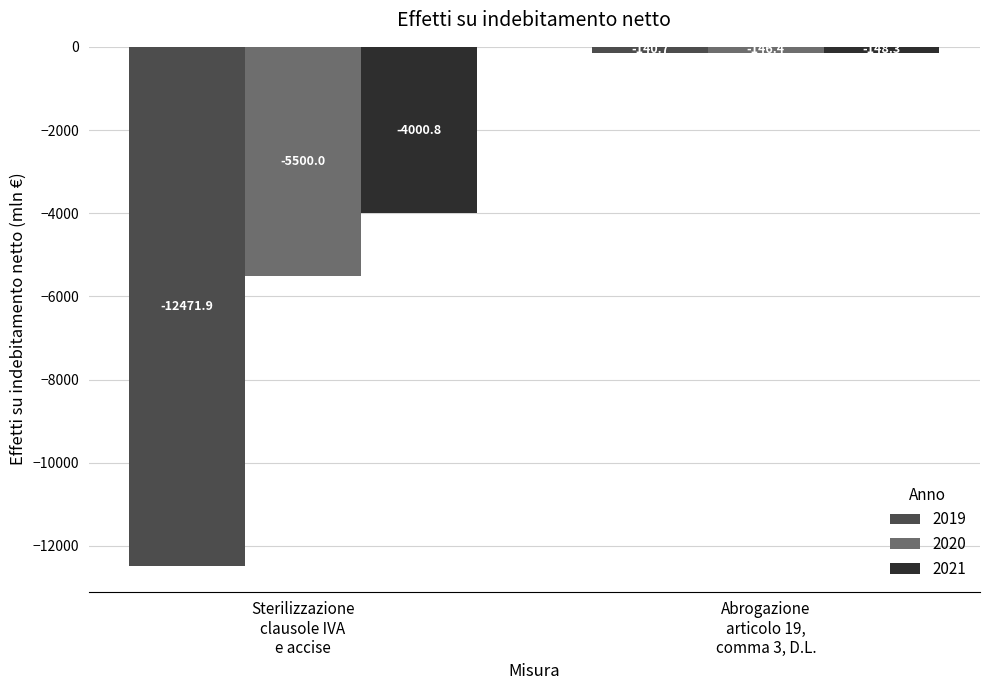

List the series in order of their peak value, highest first.

2019, 2020, 2021